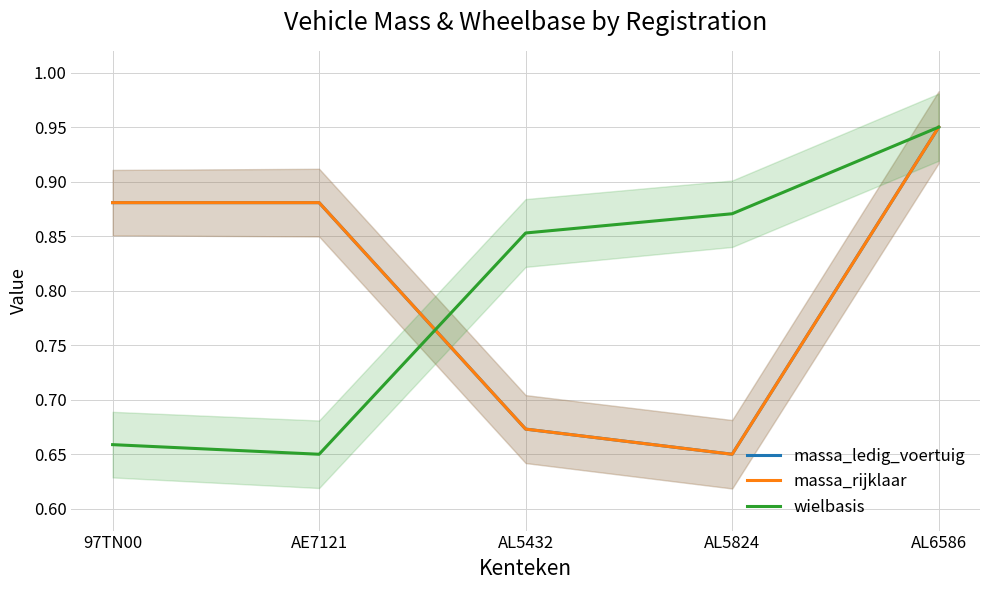

What is the sum of the massa_ledig_voertuig values at AE7121 and AL5824?

1.5